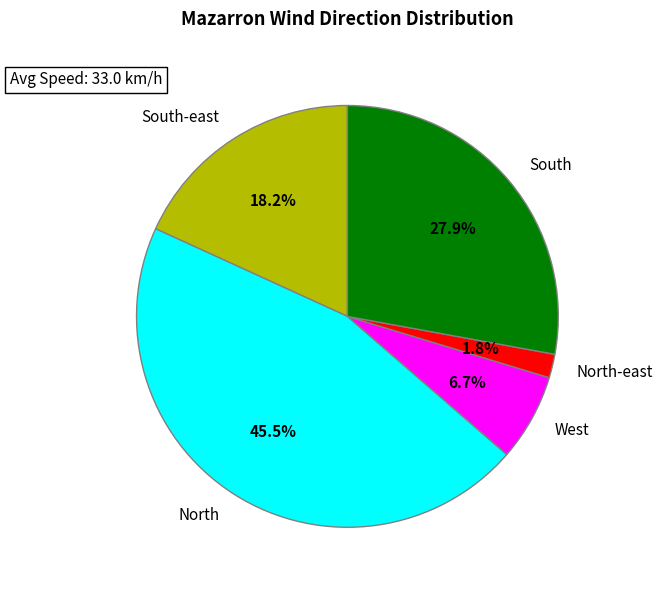

Approximately how many times larger is the value at South compared to South-east?

1.5